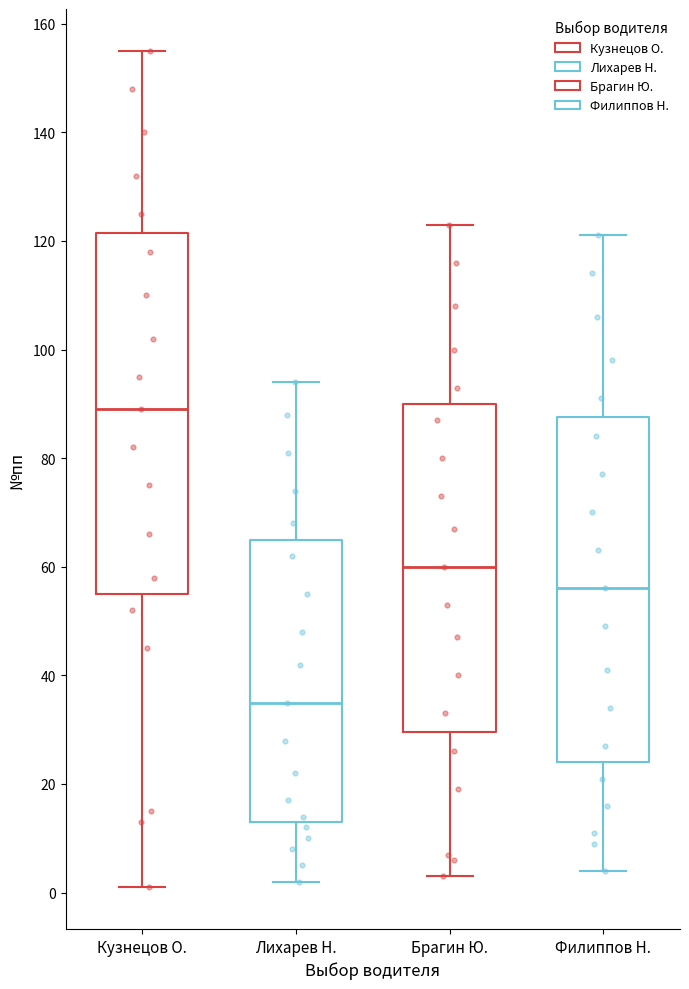

Reading left to right, transcribe this box plot: for each box, give where its median line is, the range the box spans, and where its two whiskers end, as read against the y-axis. The values are not printed on the chart, so give them approximately, as read against the axis.

Кузнецов О.: median 90, box 56 to 122, whiskers 2 to 156
Лихарев Н.: median 36, box 14 to 66, whiskers 2 to 94
Брагин Ю.: median 60, box 30 to 90, whiskers 4 to 124
Филиппов Н.: median 56, box 24 to 88, whiskers 4 to 122